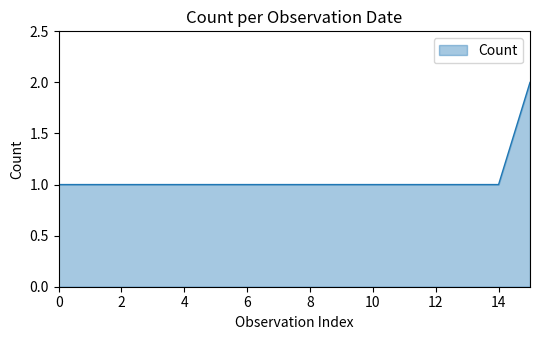

What is the average value?

1